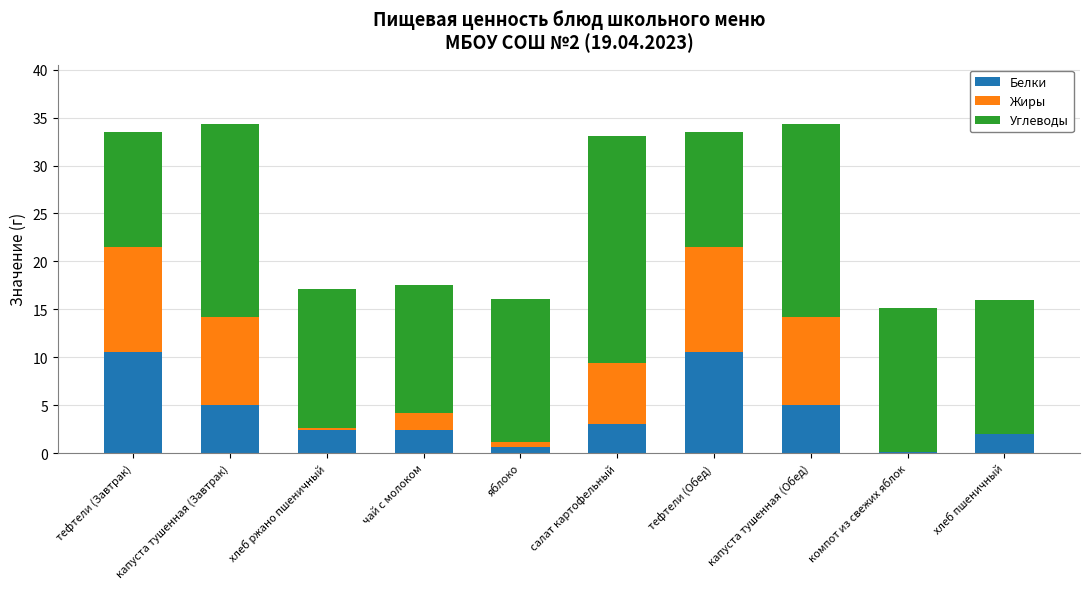

What is the total value across all series at тефтели (Обед)?

33.5